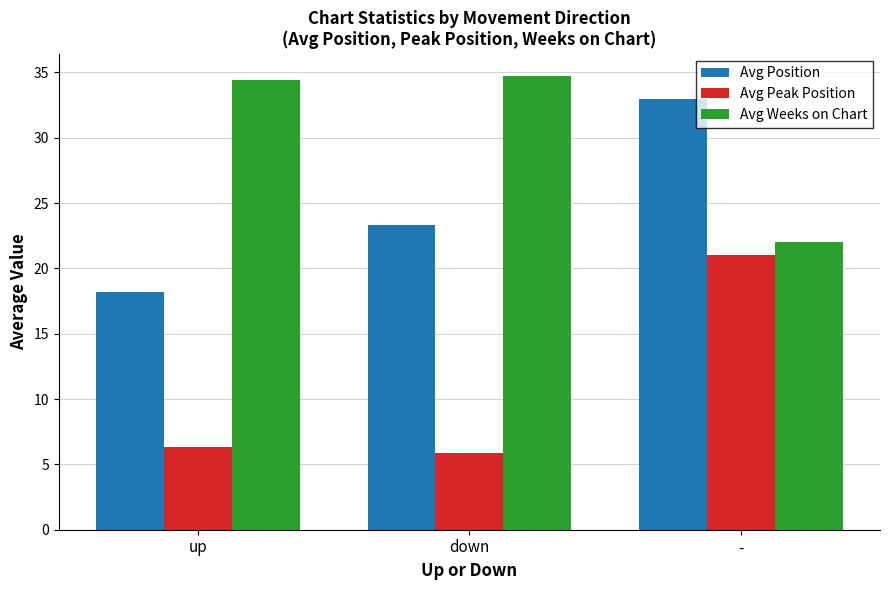

What is the minimum value shown in the chart?

5.9